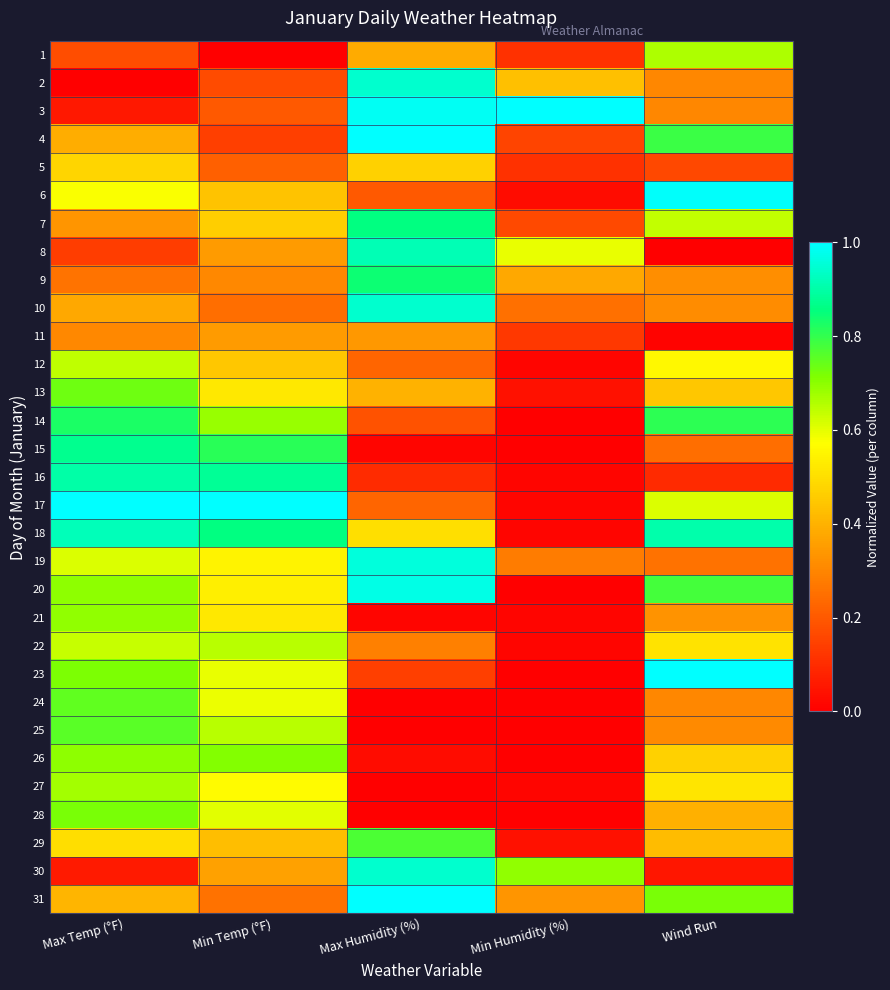

Rank the series at Min Temp (°F) from lowest to highest value.

1, 4, 2, 3, 5, 10, 31, 9, 8, 11, 30, 29, 6, 12, 7, 13, 21, 20, 19, 27, 24, 23, 28, 22, 25, 14, 26, 15, 18, 16, 17